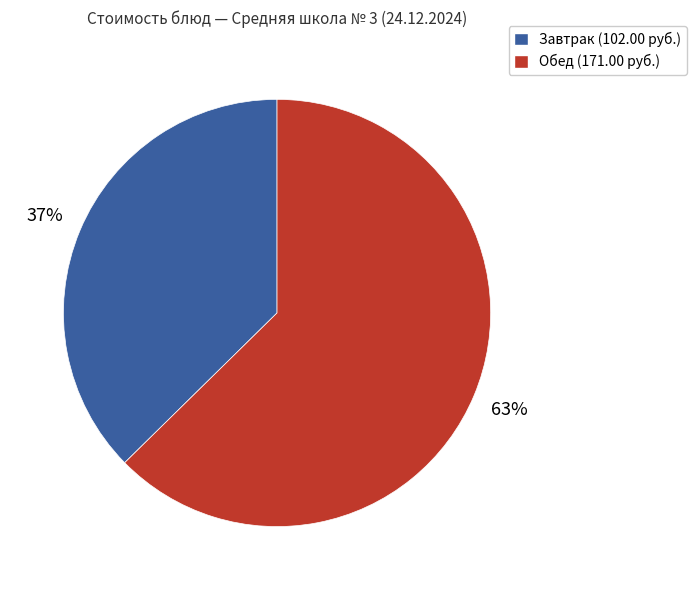

How many segments does this pie chart have?

2